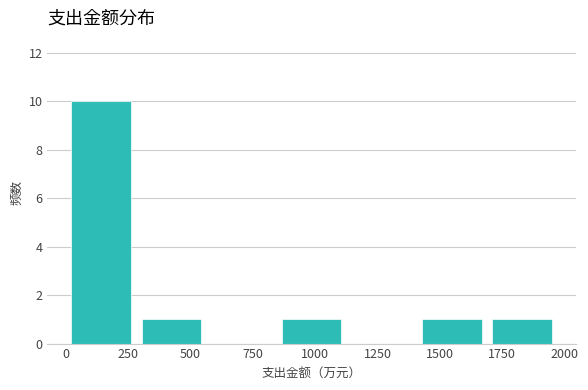

Over which range of the x-axis is the bar tallest?

0 to 300